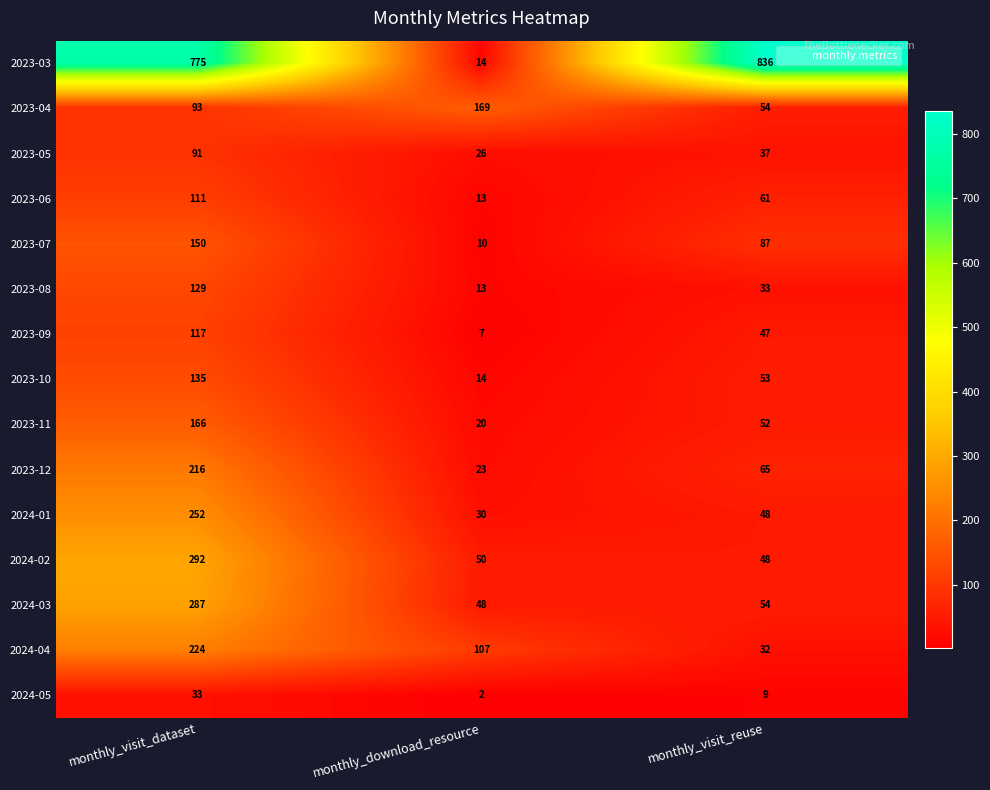

At which label does 2023-09 first exceed 47?

monthly_visit_dataset